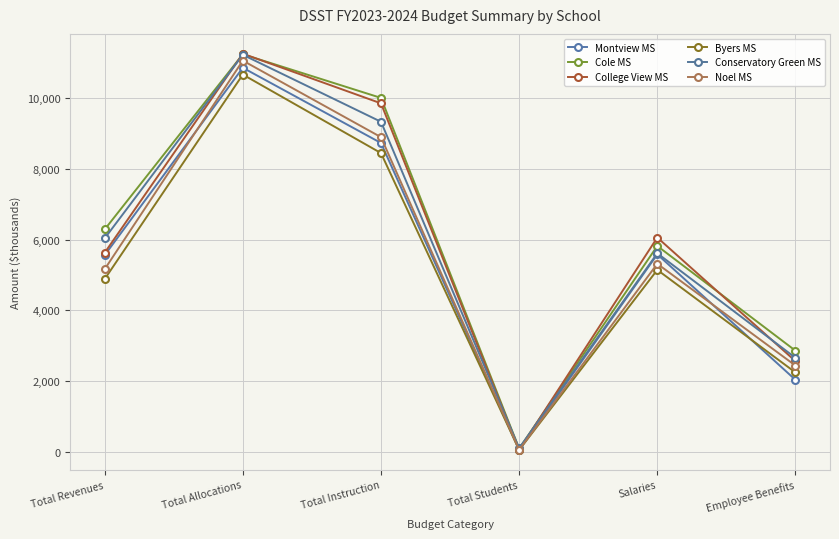

Is this an area chart (filled region under the line)?

No